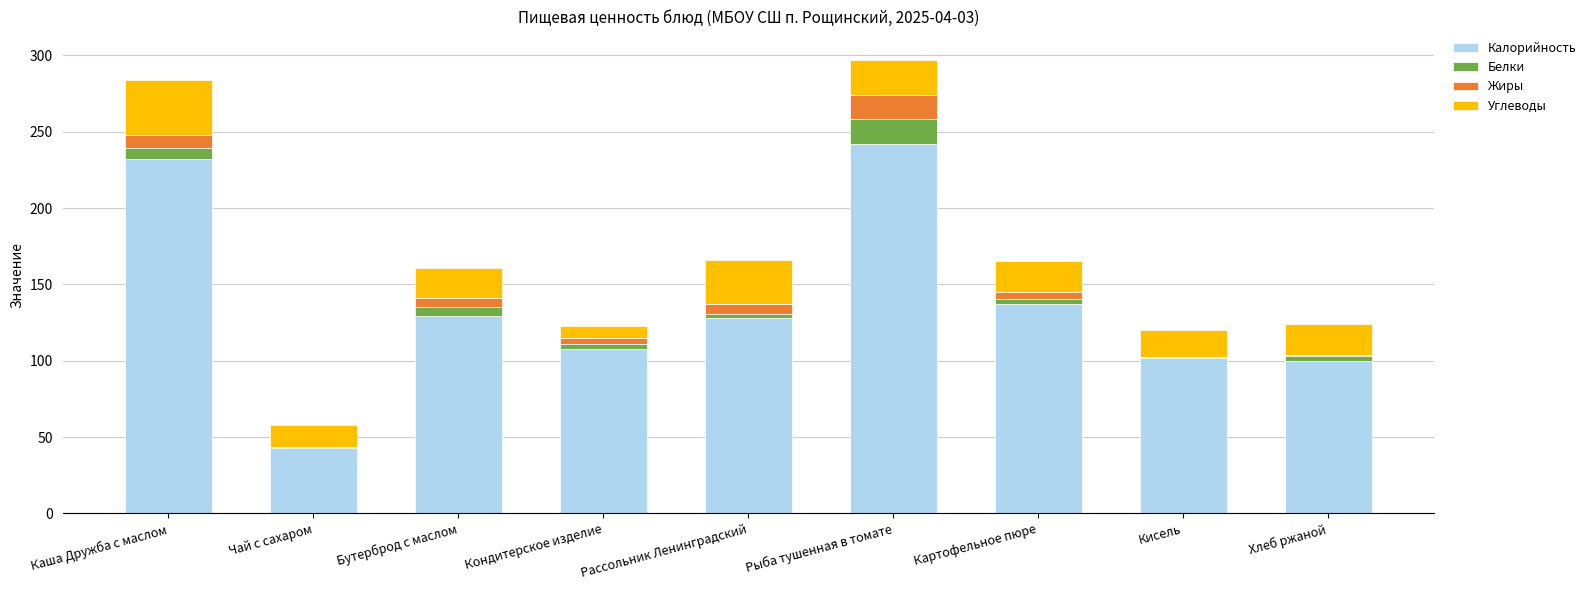

Which category has the highest value in the Калорийность series?

Рыба тушенная в томате